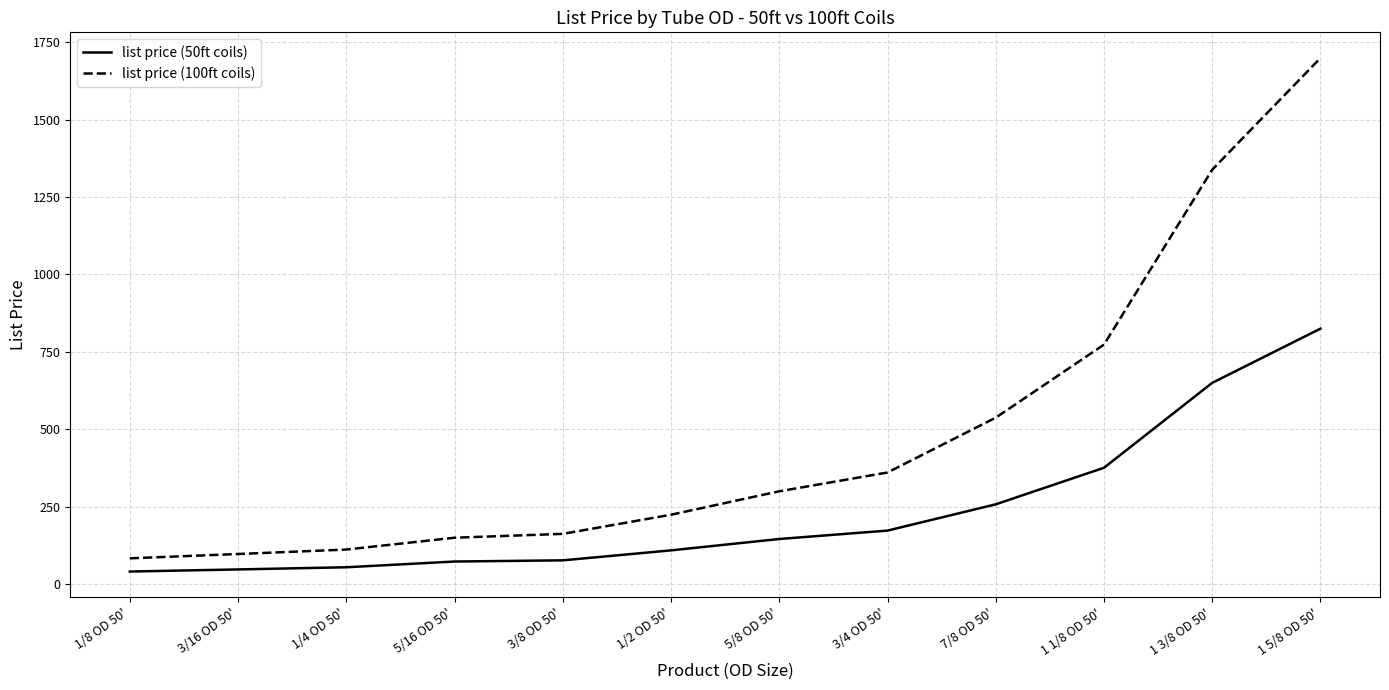

True or false: list price (50ft coils) and list price (100ft coils) intersect in this chart.

False